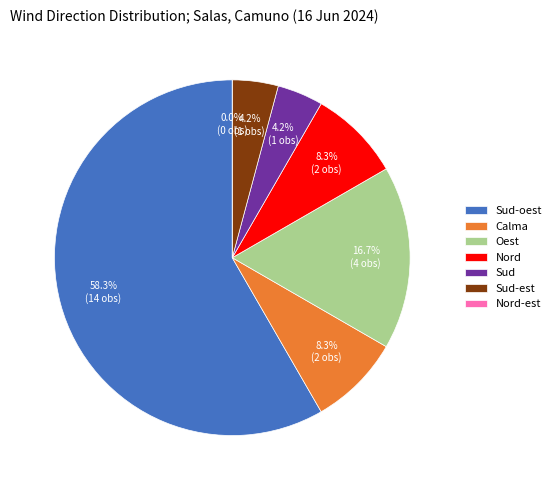

To the nearest percent, what is the average slice percentage?

14%